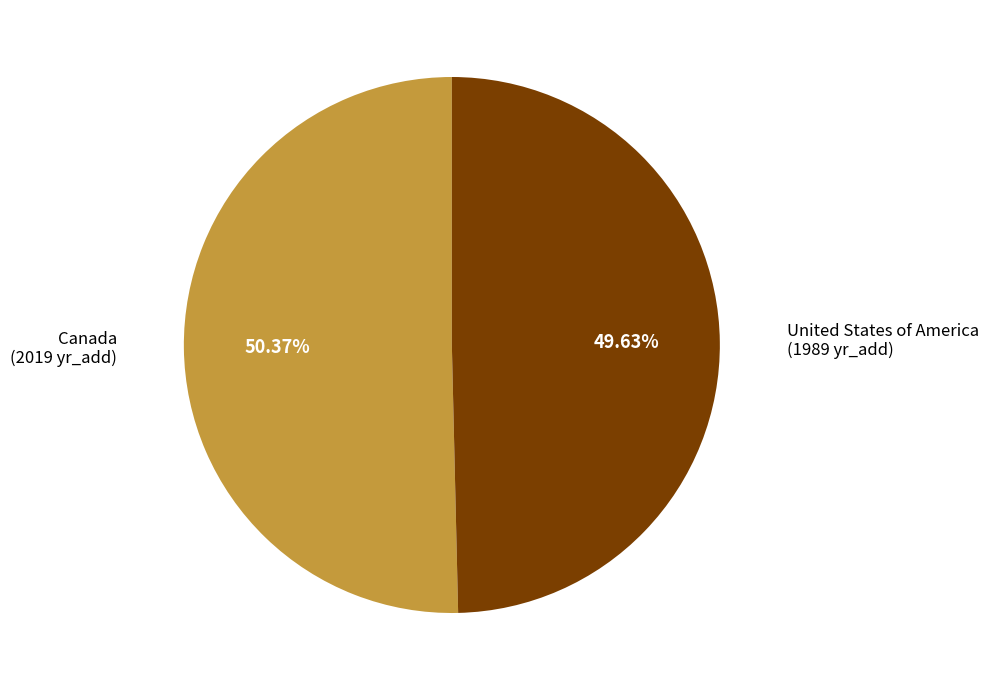

Is there a majority slice in this chart?

Yes